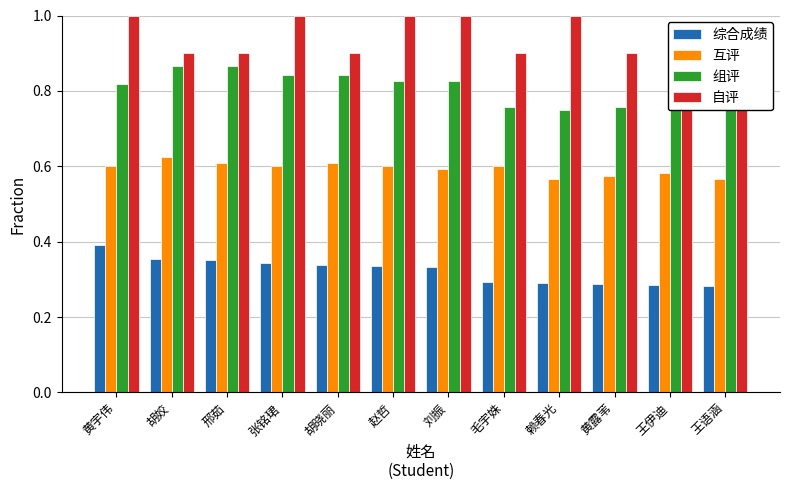

Which series has the largest range (max minus min)?

组评